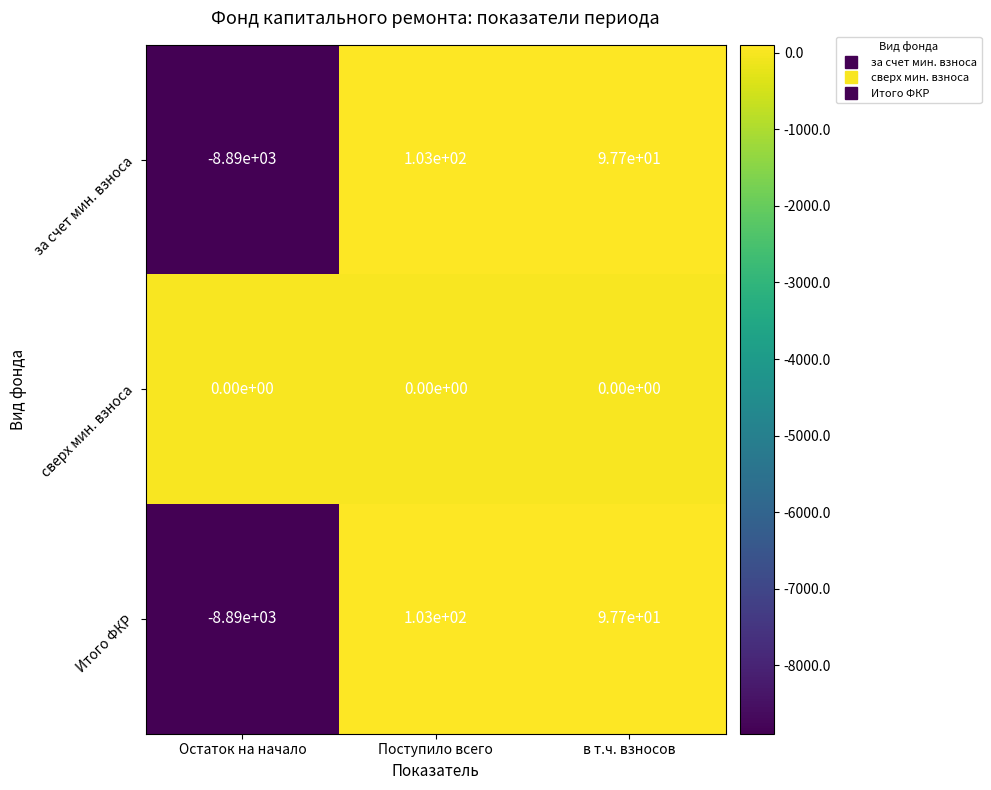

How many positive values does the за счет мин. взноса series have?

2